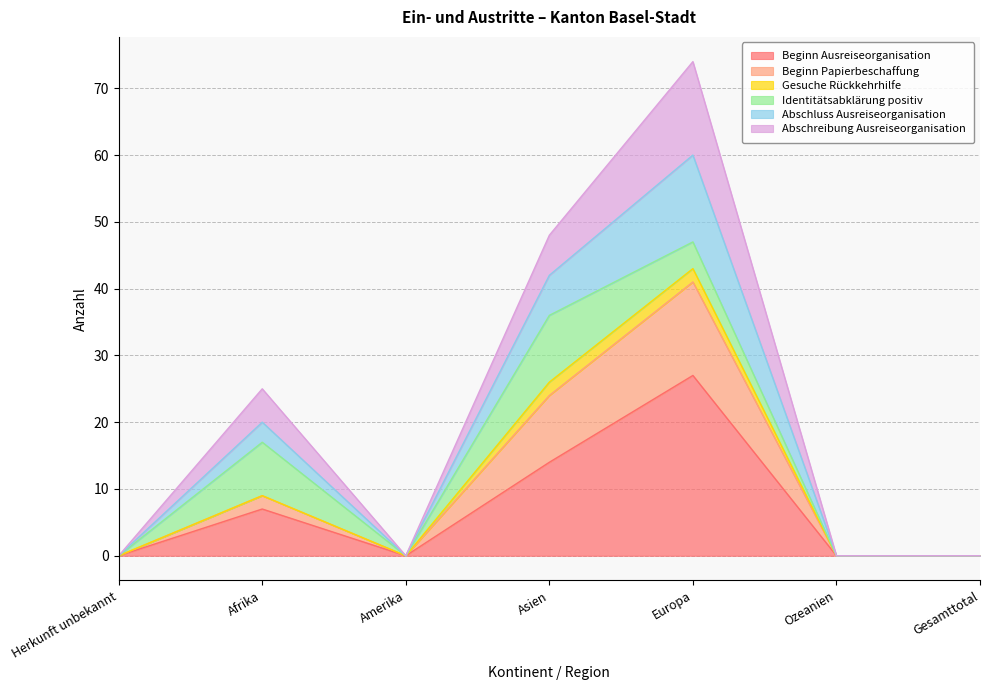

At which category is the sum across all series the highest?

Europa